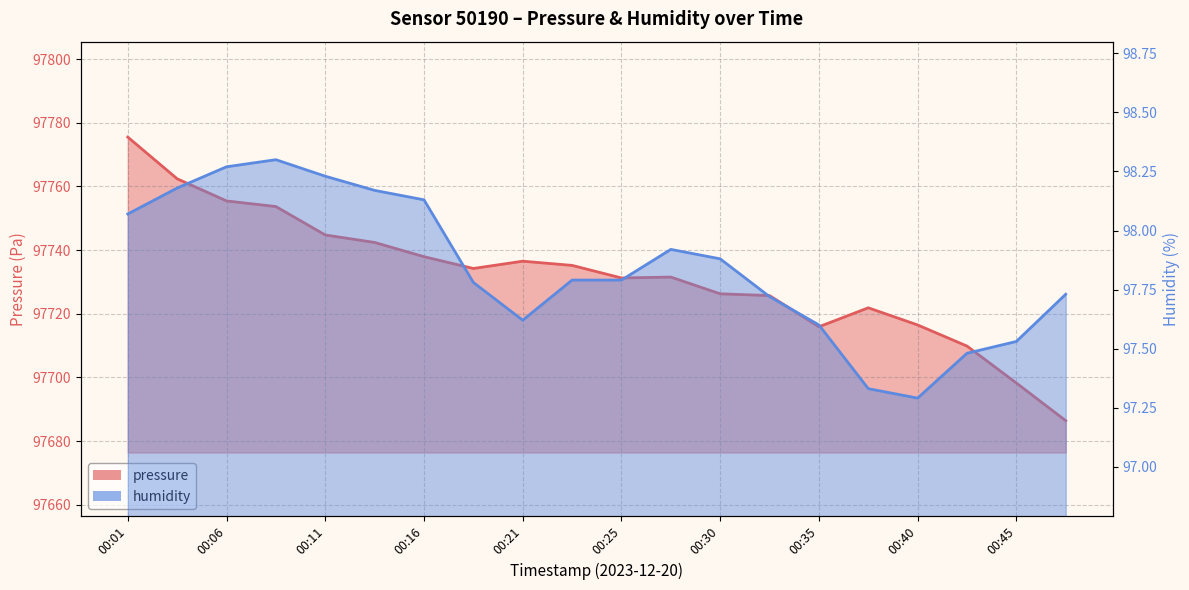

True or false: pressure and humidity cross at least once.

False